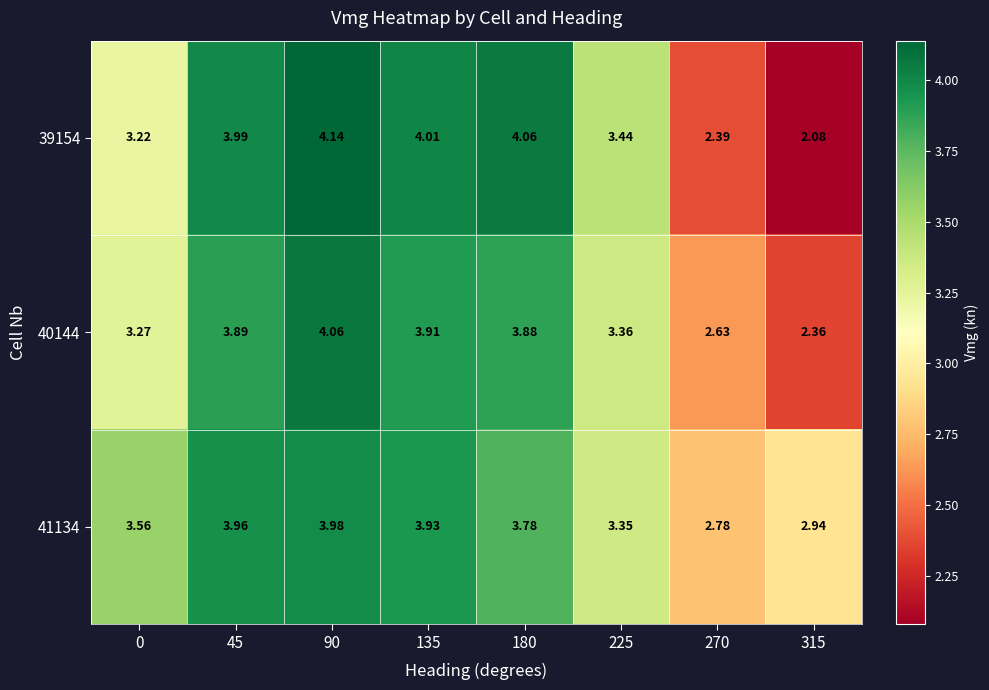

Is the value of 40144 at 225 greater than the value of 39154 at 90?

No